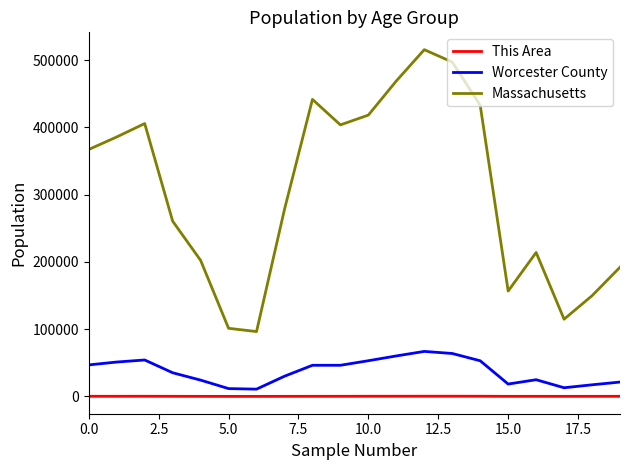

Which series has the largest range (max minus min)?

Massachusetts